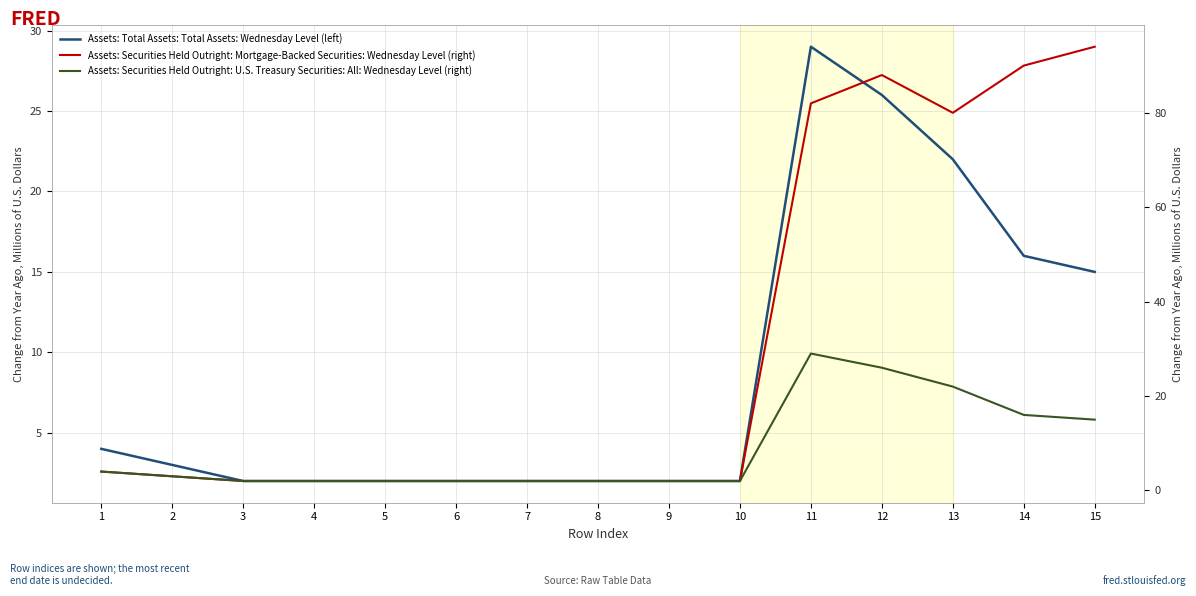

Reading right to left, what are all the values shown in this chart?

Assets: Total Assets: Total Assets: Wednesday Level (left): 15=15	14=16	13=22	12=26	11=29	10=2	9=2	8=2	7=2	6=2	5=2	4=2	3=2	2=3	1=4
Assets: Securities Held Outright: Mortgage-Backed Securities: Wednesday Level (right): 15=94	14=90	13=80	12=88	11=82	10=2	9=2	8=2	7=2	6=2	5=2	4=2	3=2	2=3	1=4
Assets: Securities Held Outright: U.S. Treasury Securities: All: Wednesday Level (right): 15=15	14=16	13=22	12=26	11=29	10=2	9=2	8=2	7=2	6=2	5=2	4=2	3=2	2=3	1=4